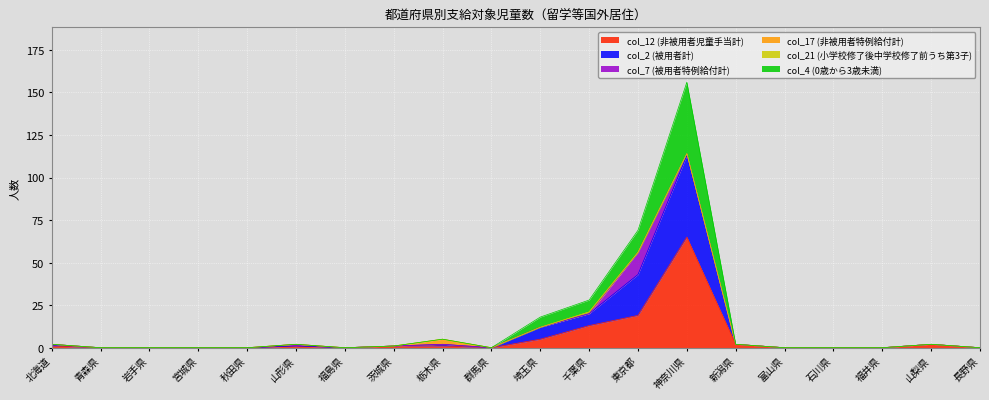

At which category is the sum across all series the highest?

神奈川県